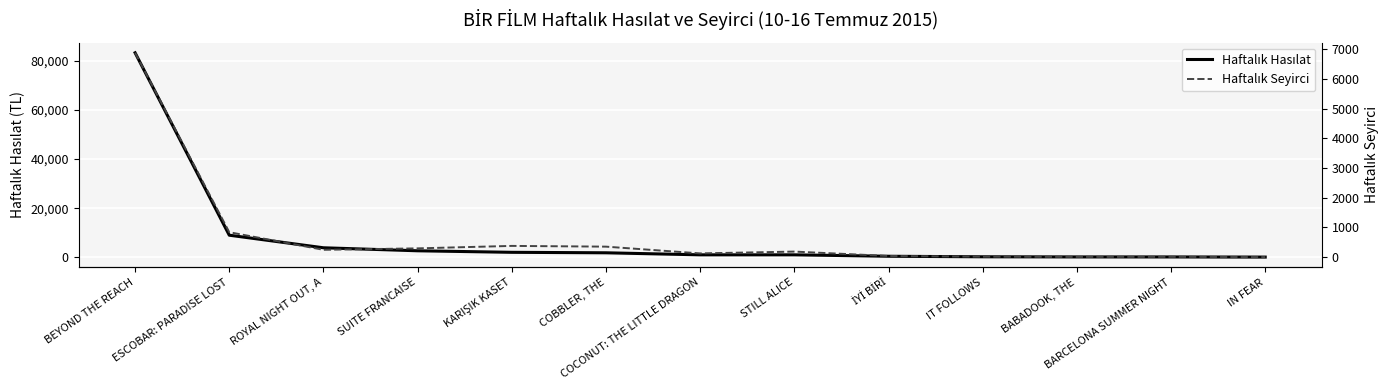

What is the value of the Haftalık Seyirci point at the 10th from the left?

19.0